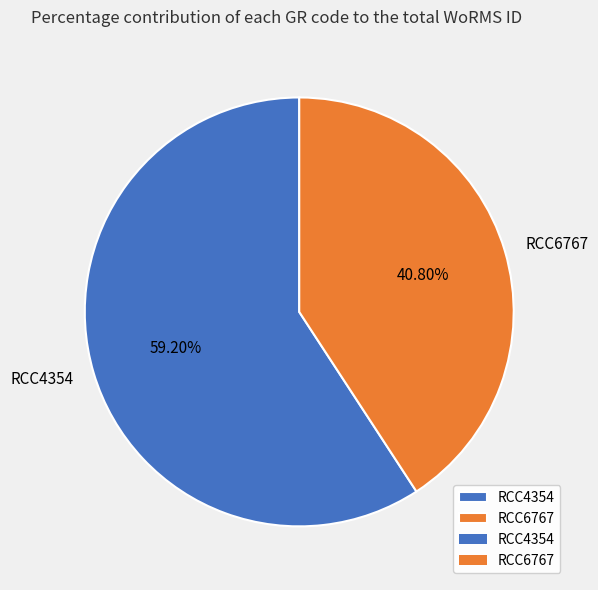

To the nearest percent, what is the average slice percentage?

50%